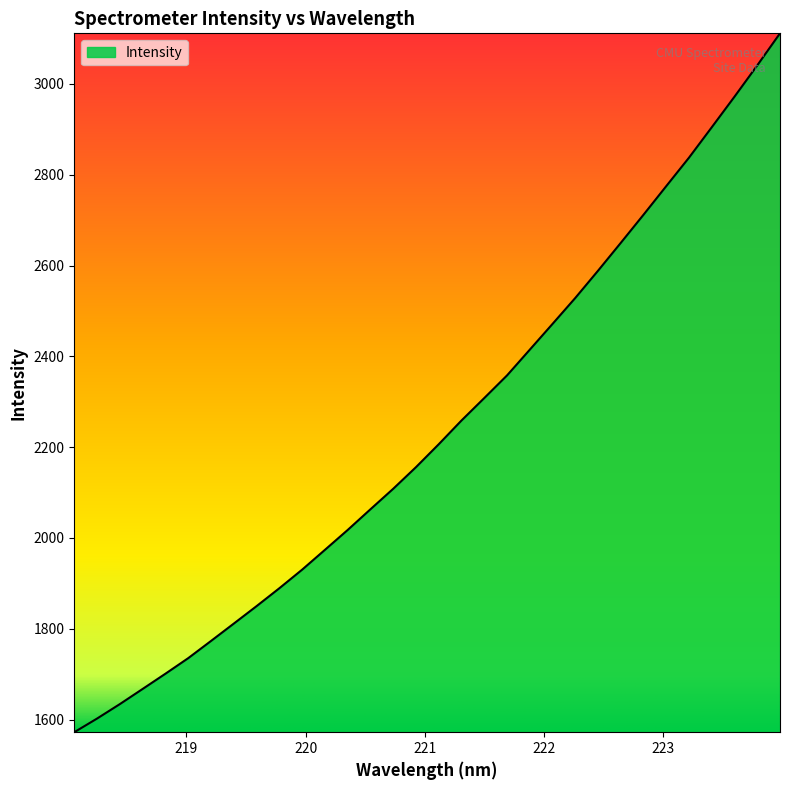

What is the sum of all values?

71621.5